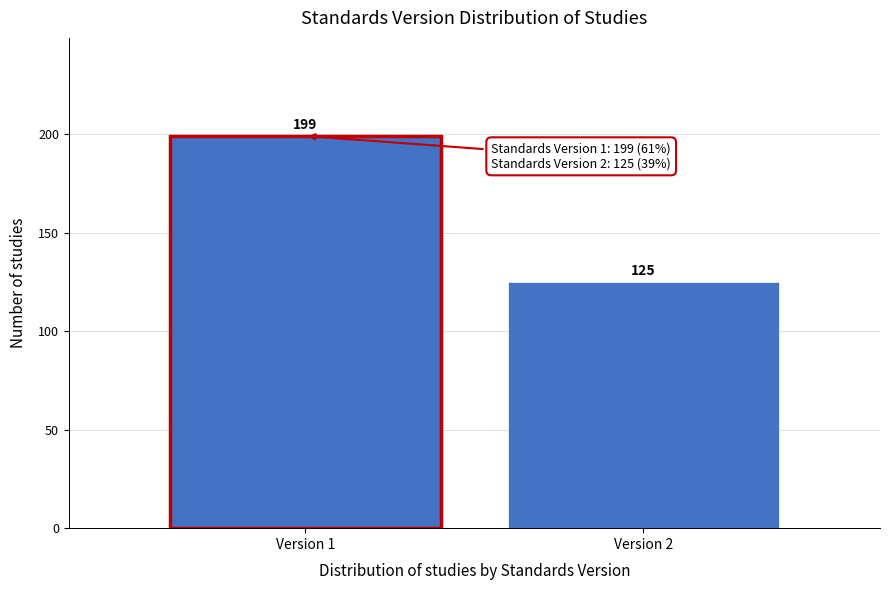

Reading left to right, what are all the values shown in this chart?

Version 1=199	Version 2=125